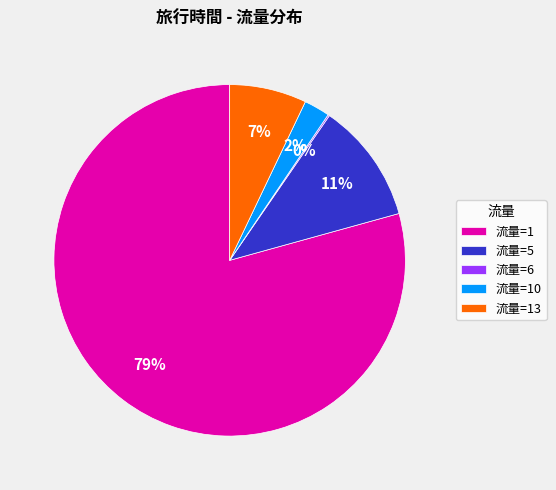

What is the largest slice in the pie chart?

流量=1